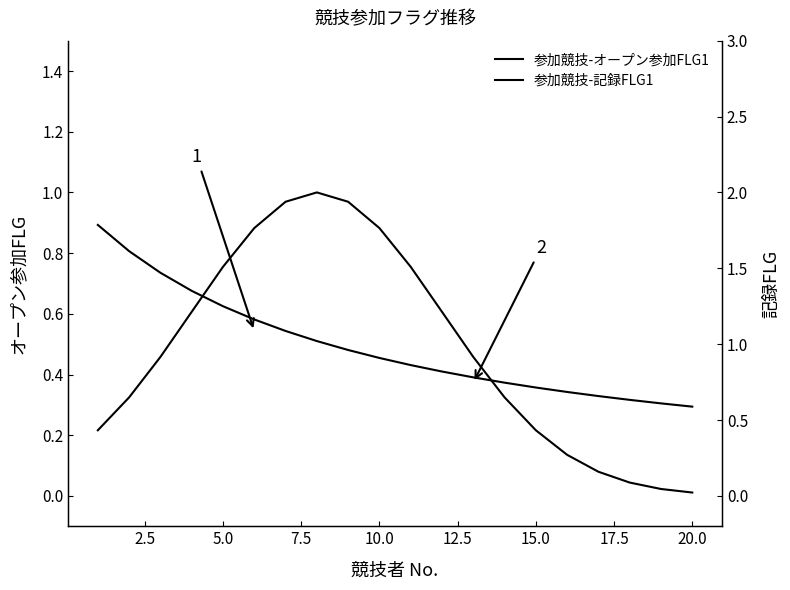

List the series in order of their overall mean, lowest first.

参加競技-オープン参加FLG1, 参加競技-記録FLG1